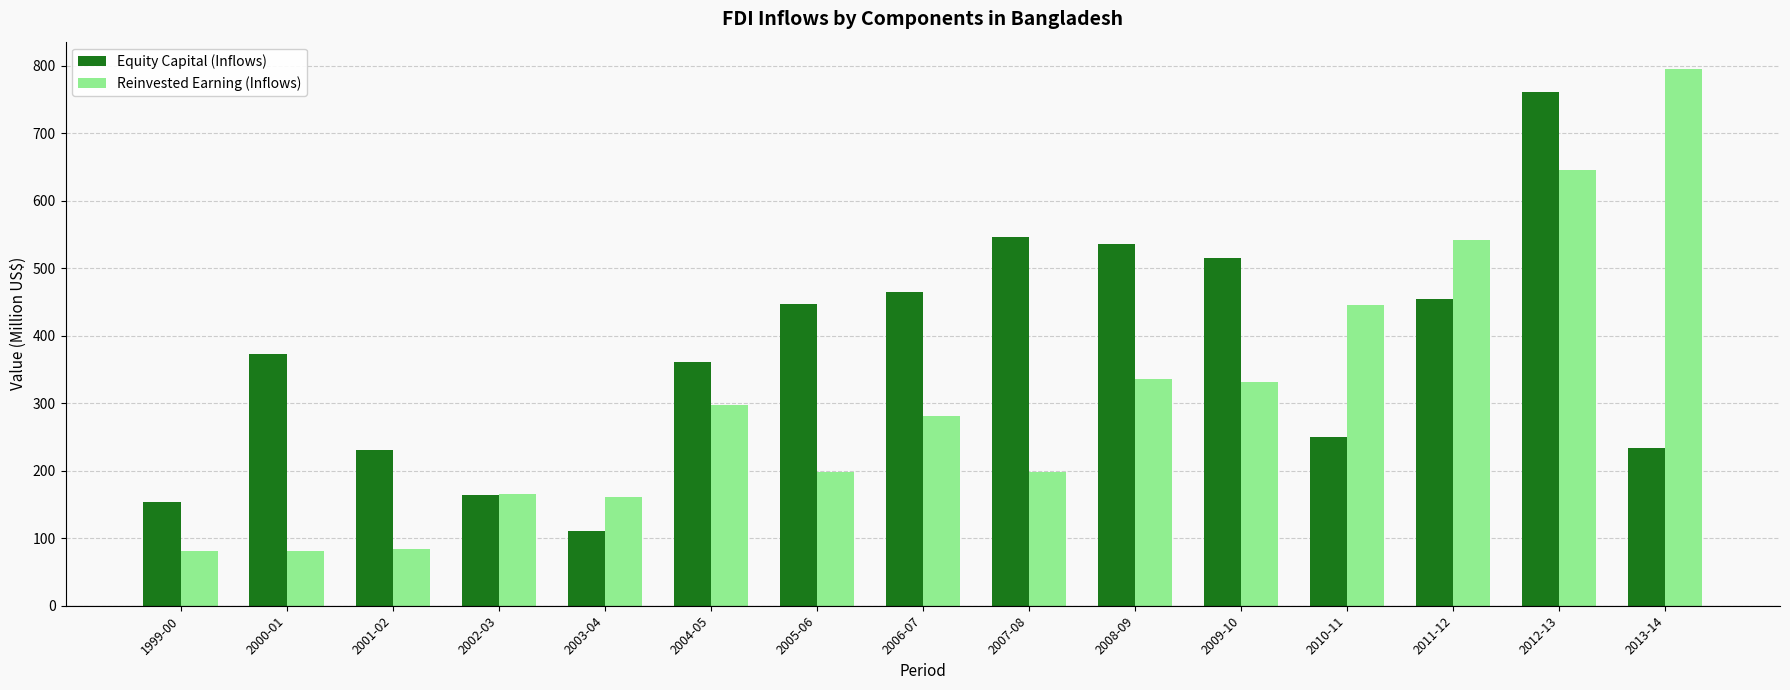

What is the difference between the Reinvested Earning (Inflows) values at 2011-12 and 1999-00?

461.6